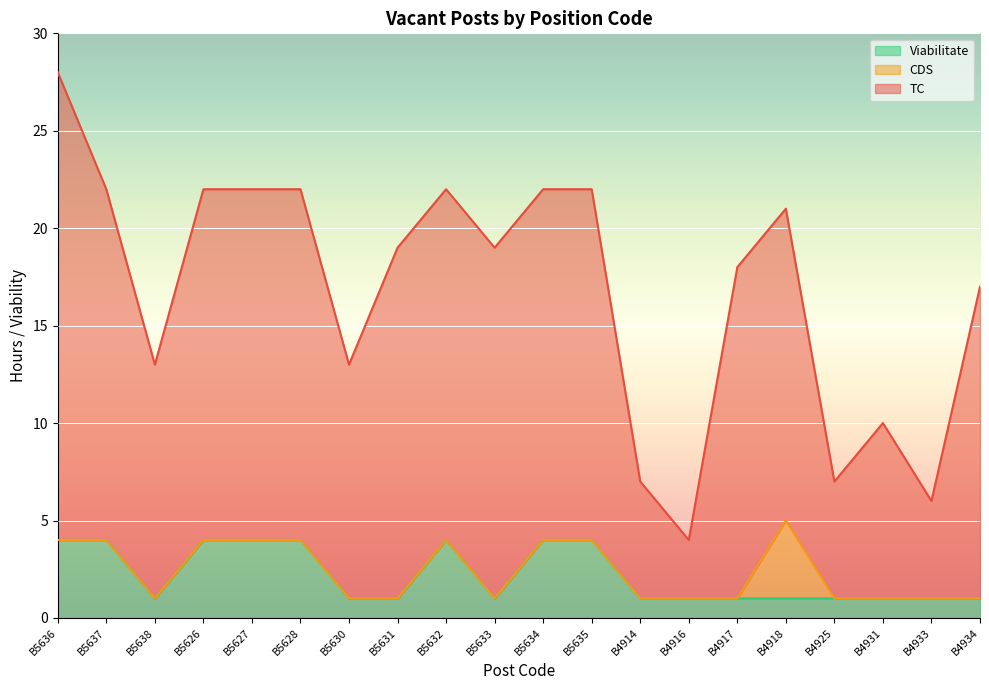

At which category is the sum across all series the highest?

B5636